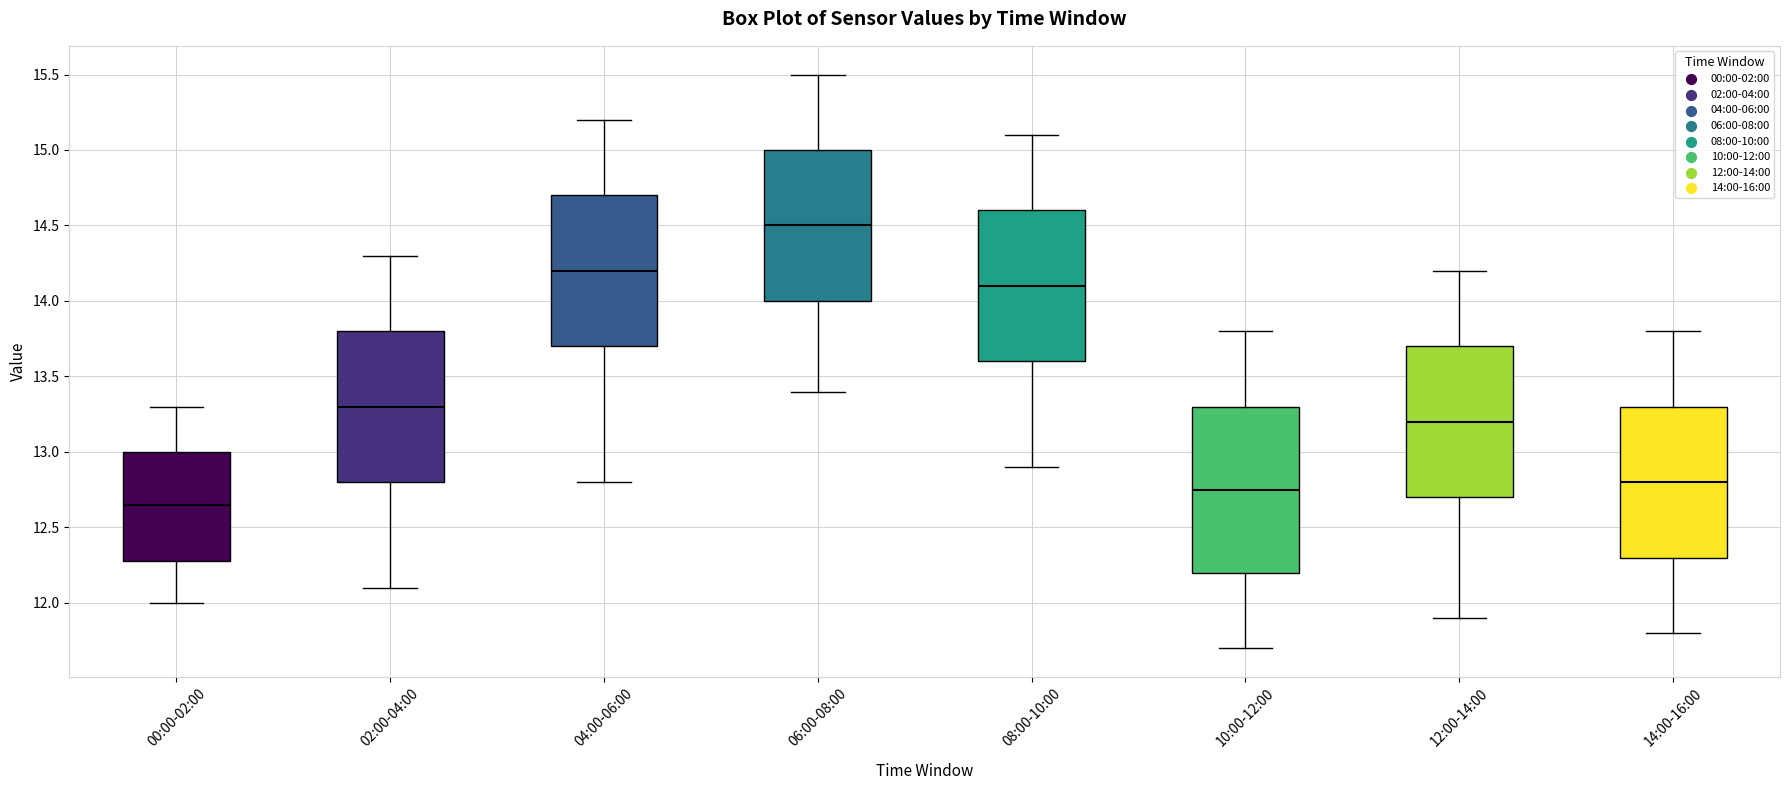

Which box's median line is the highest?

06:00-08:00